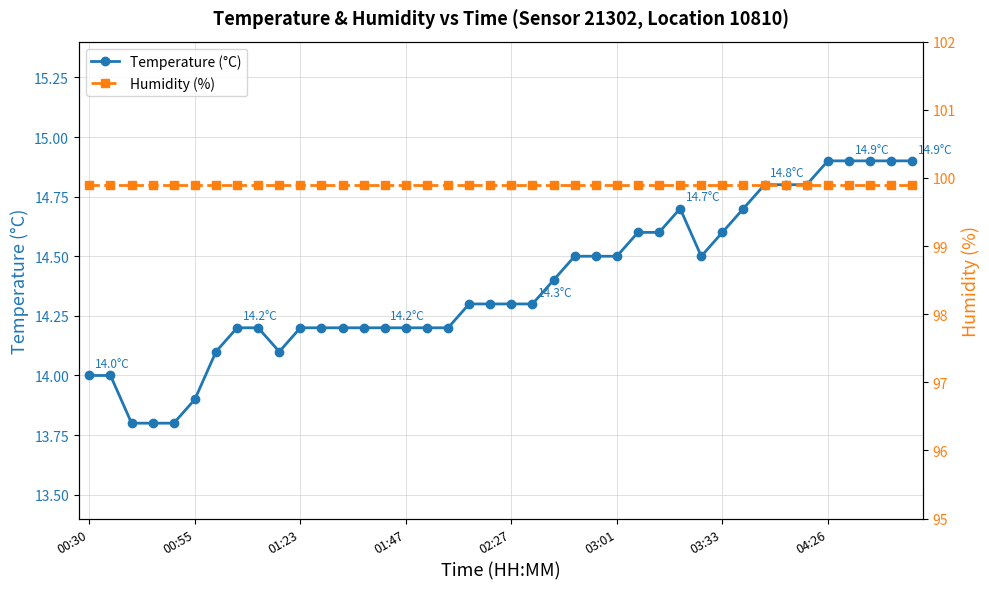

At which category is the sum across all series the highest?

04:26